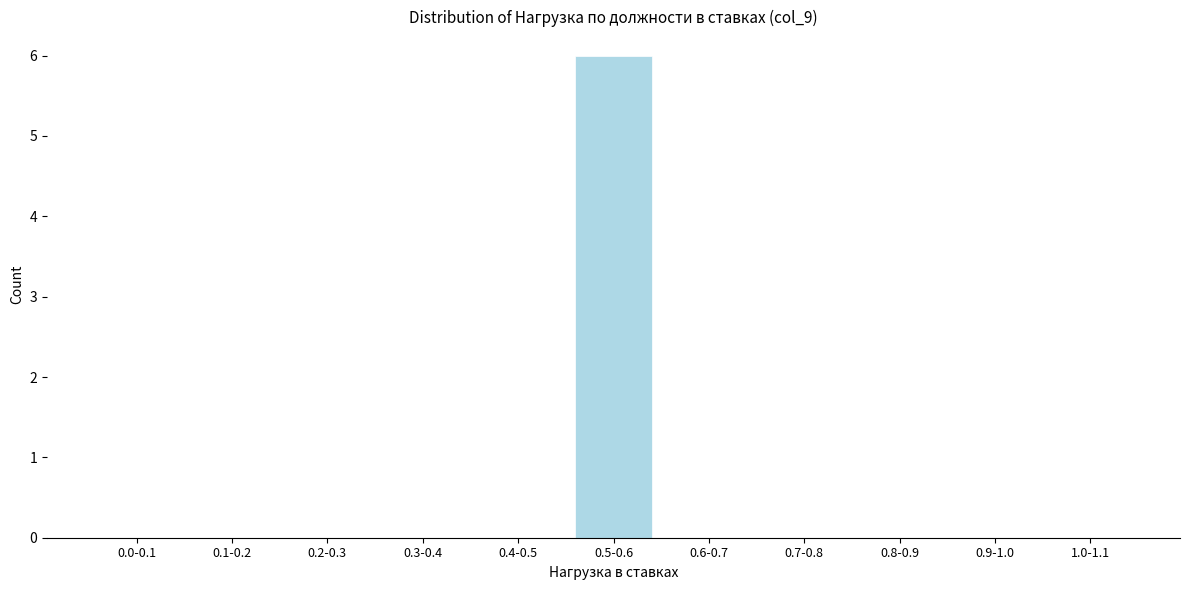

Reading left to right, transcribe all the data shown in this chart.

0.0-0.1=0	0.1-0.2=0	0.2-0.3=0	0.3-0.4=0	0.4-0.5=0	0.5-0.6=6	0.6-0.7=0	0.7-0.8=0	0.8-0.9=0	0.9-1.0=0	1.0-1.1=0